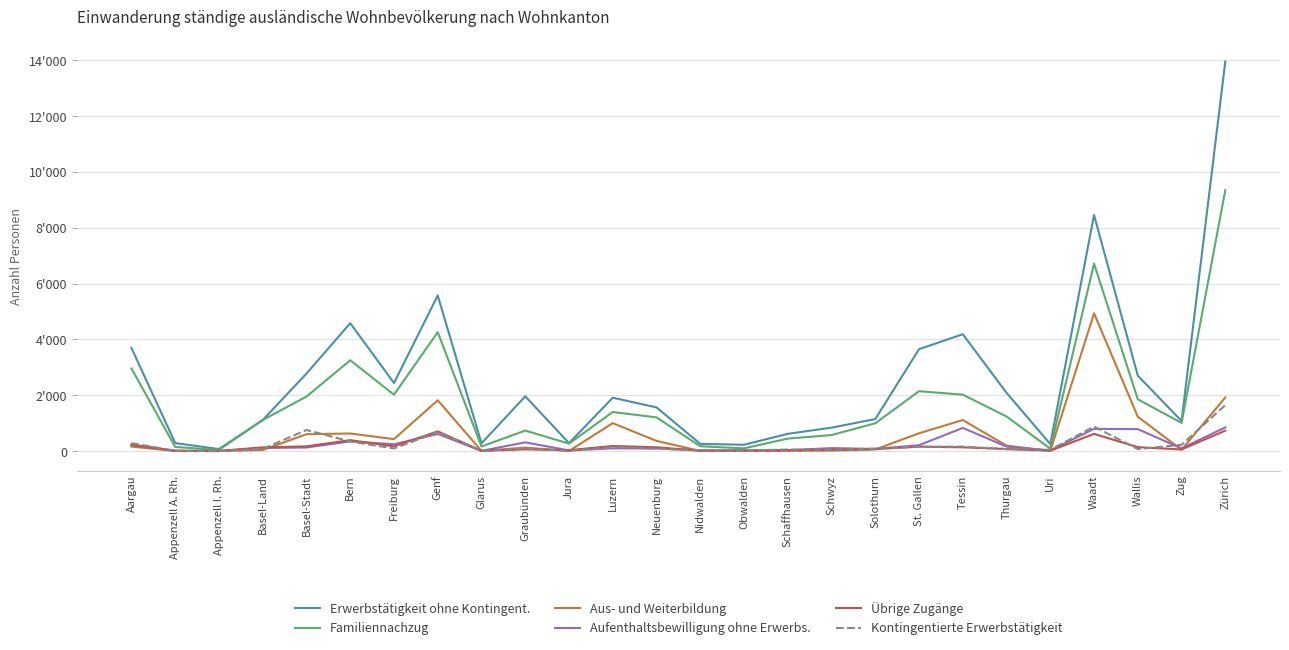

What are all the series names shown in the legend?

Erwerbstätigkeit ohne Kontingent., Familiennachzug, Aus- und Weiterbildung, Aufenthaltsbewilligung ohne Erwerbs., Übrige Zugänge, Kontingentierte Erwerbstätigkeit